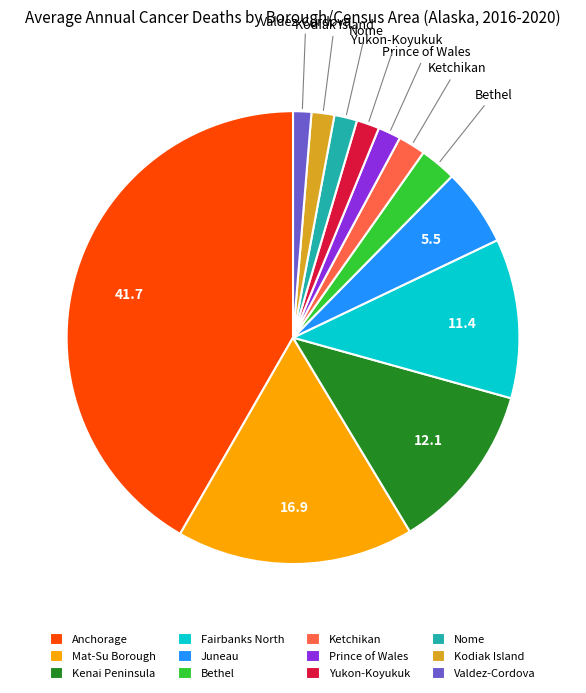

How many segments does this pie chart have?

12